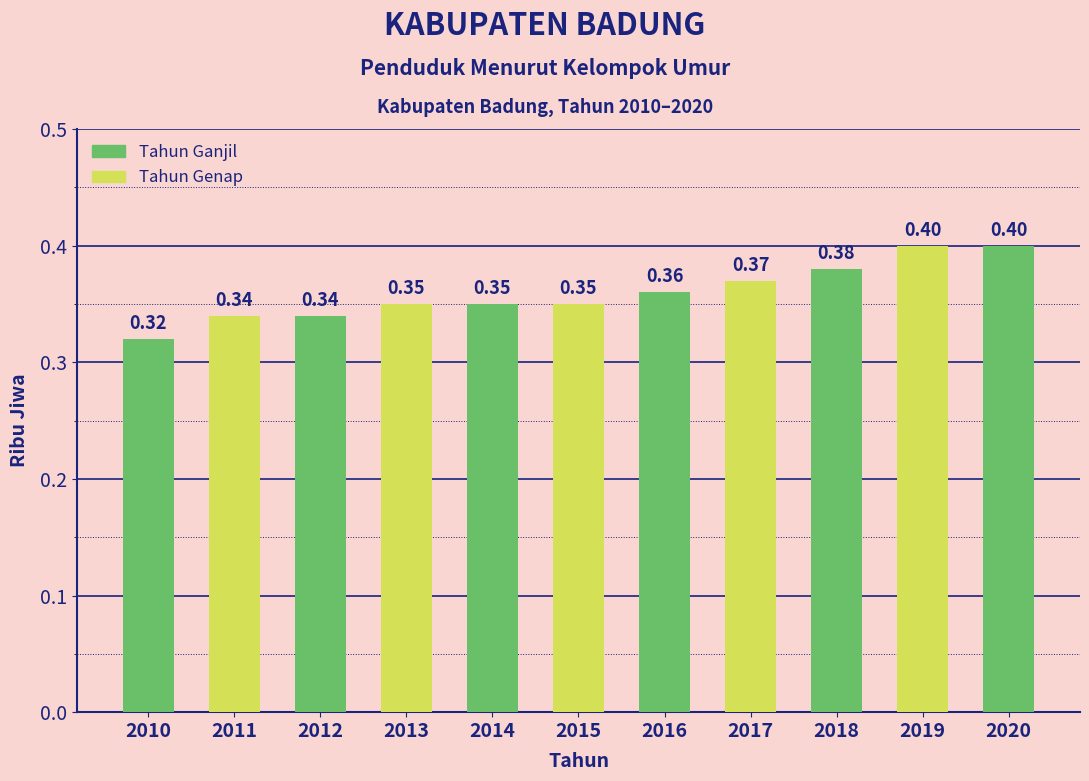

True or false: the data shows 0.4 at 2016.

True